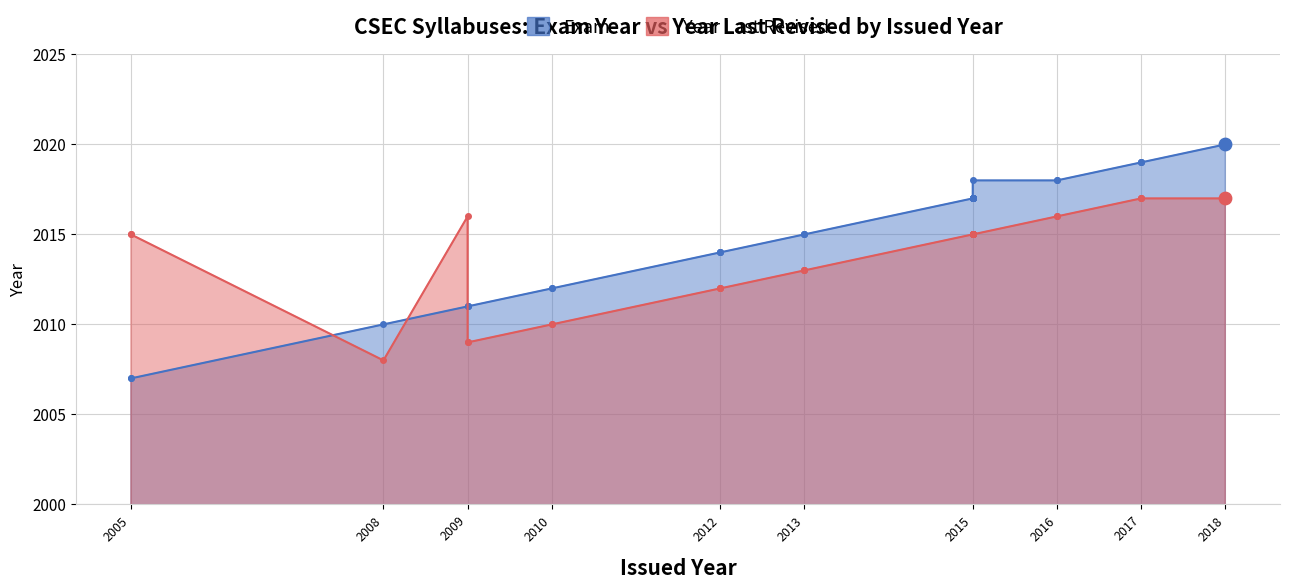

Which series has the largest total across all categories?

Exam